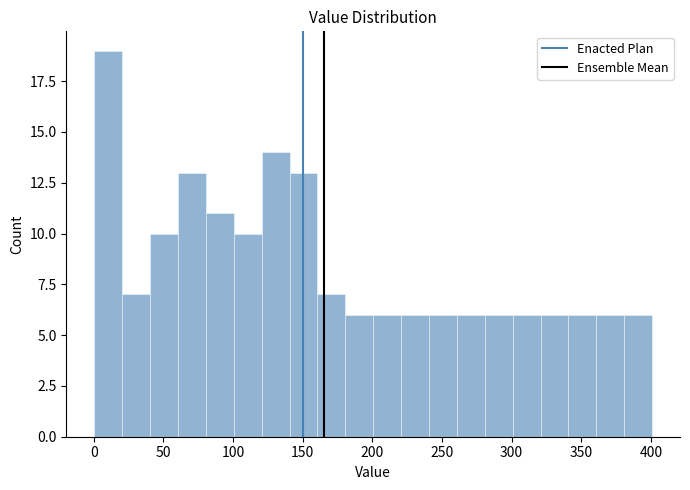

Which range on the x-axis has the tallest bar?

0 to 20